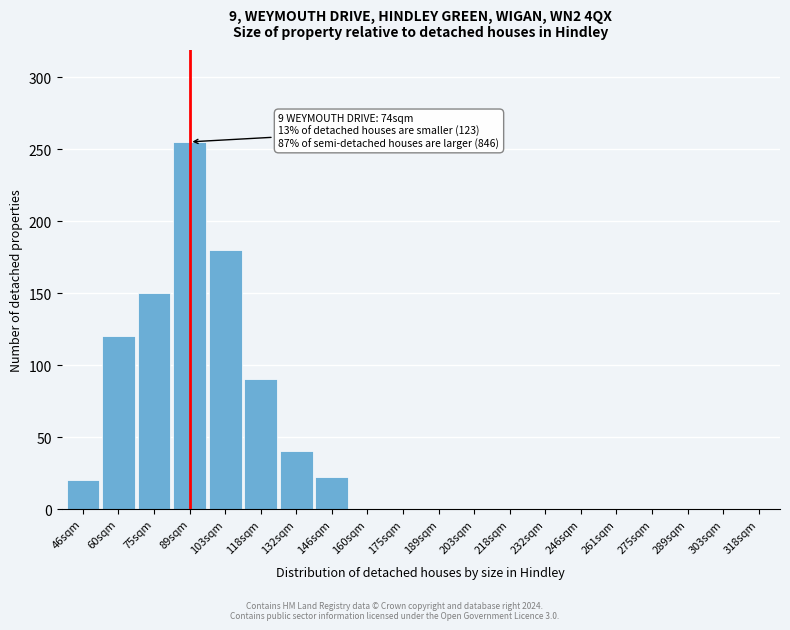

Reading left to right, extract all data points from this chart.

46sqm=20	60sqm=120	75sqm=150	89sqm=255	103sqm=180	118sqm=90	132sqm=40	146sqm=22	160sqm=0	175sqm=0	189sqm=0	203sqm=0	218sqm=0	232sqm=0	246sqm=0	261sqm=0	275sqm=0	289sqm=0	303sqm=0	318sqm=0